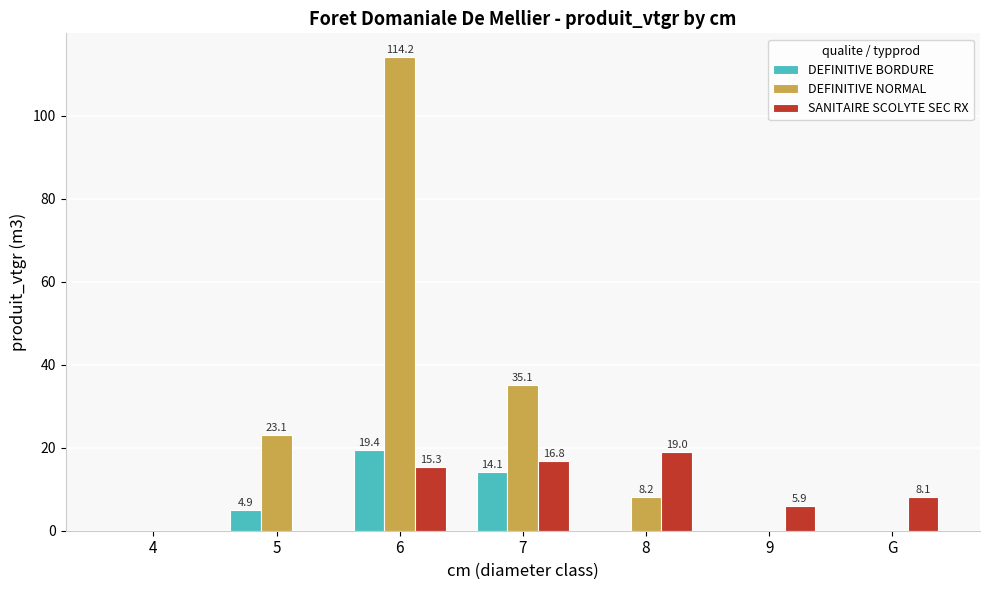

Reading left to right, extract all data points from this chart.

DEFINITIVE BORDURE: 4=0.0	5=4.9	6=19.4	7=14.1	8=0.0	9=0.0	G=0.0
DEFINITIVE NORMAL: 4=0.0	5=23.1	6=114.2	7=35.1	8=8.2	9=0.0	G=0.0
SANITAIRE SCOLYTE SEC RX: 4=0.0	5=0.0	6=15.3	7=16.8	8=19.0	9=5.9	G=8.1